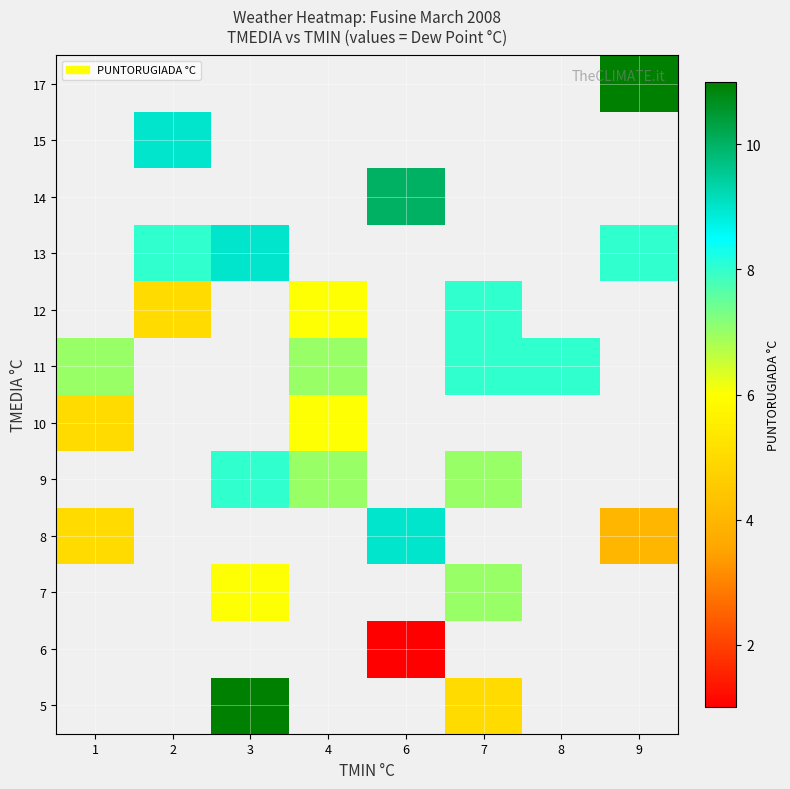

How many positive values does the row_2 series have?

2